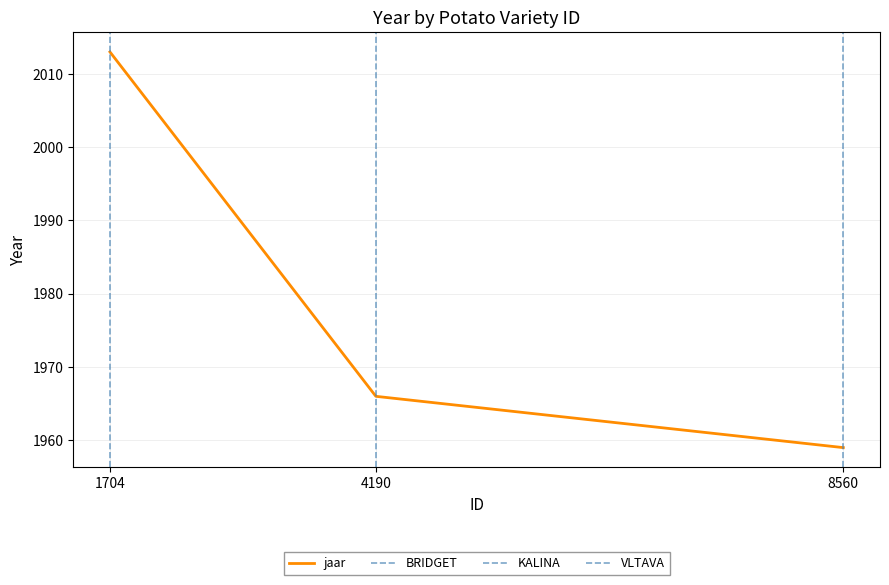

True or false: the data shows 3347 at 4190.

False